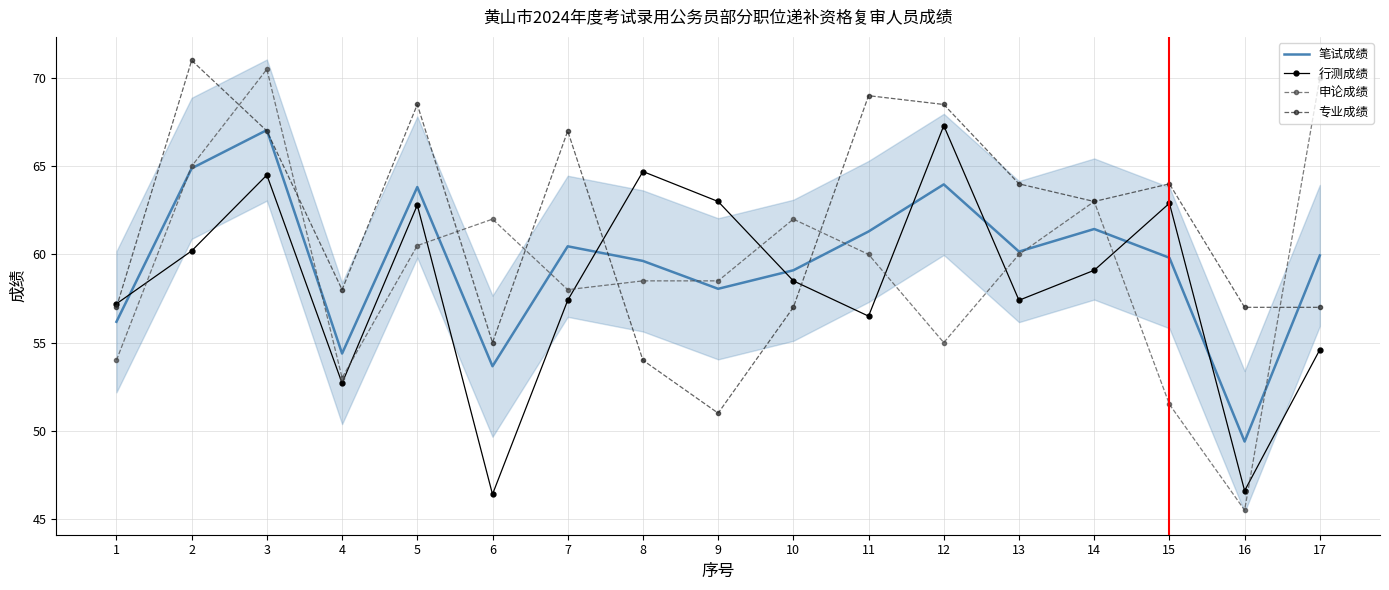

Reading right to left, transcribe all the data shown in this chart.

笔试成绩: 59.9	49.4	59.8	61.4	60.2	64.0	61.3	59.1	58.0	59.6	60.5	53.7	63.8	54.4	67.0	64.9	56.2
行测成绩: 54.6	46.6	62.9	59.1	57.4	67.3	56.5	58.5	63.0	64.7	57.4	46.4	62.8	52.7	64.5	60.2	57.2
申论成绩: 70.0	45.5	51.5	63.0	60.0	55.0	60.0	62.0	58.5	58.5	58.0	62.0	60.5	53.0	70.5	65.0	54.0
专业成绩: 57.0	57.0	64.0	63.0	64.0	68.5	69.0	57.0	51.0	54.0	67.0	55.0	68.5	58.0	67.0	71.0	57.0